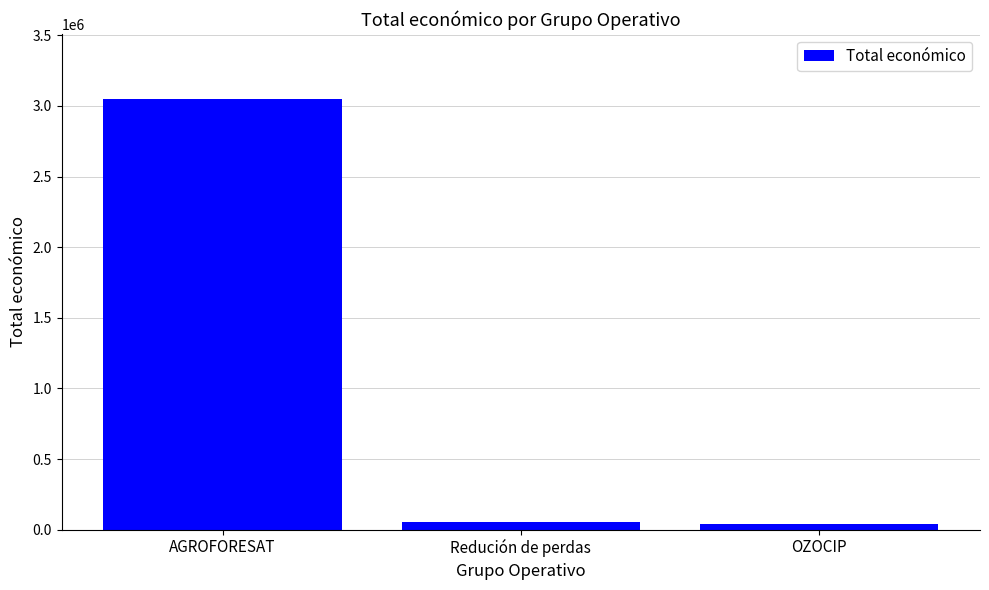

What is the maximum value shown in the chart?

3051573